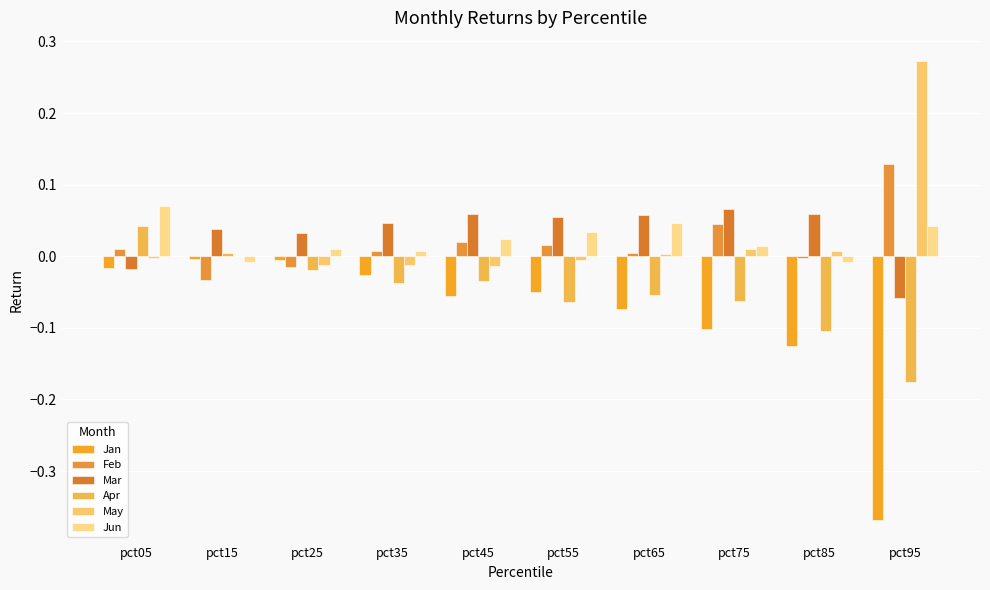

At how many categories does at least one series exceed 0?

10